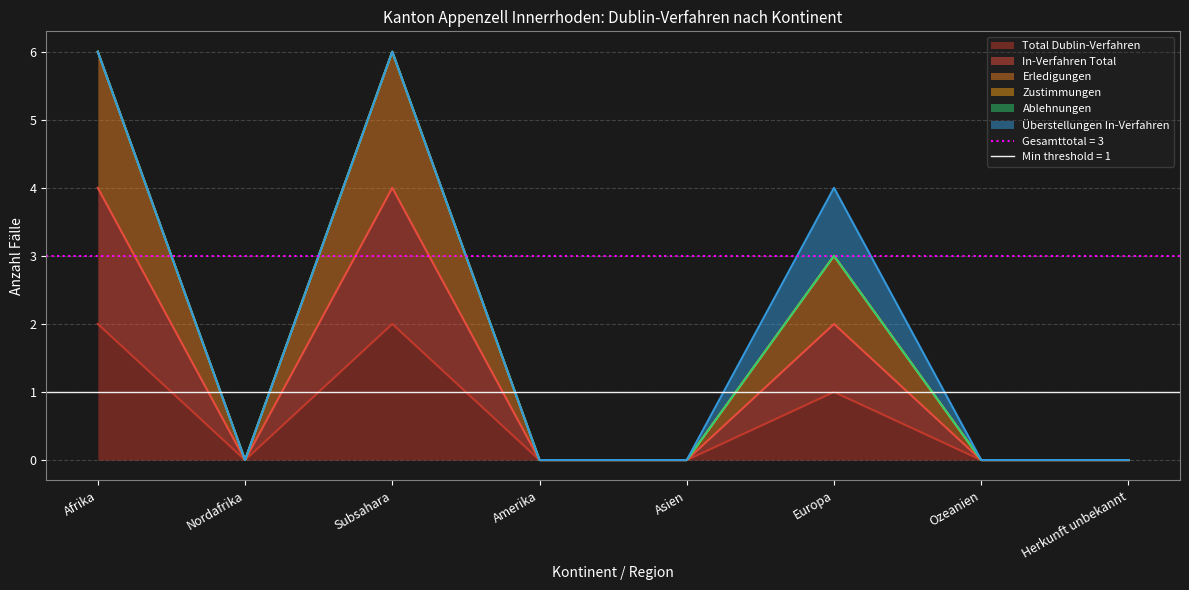

What is the label of the 8th point from the left?

Herkunft unbekannt